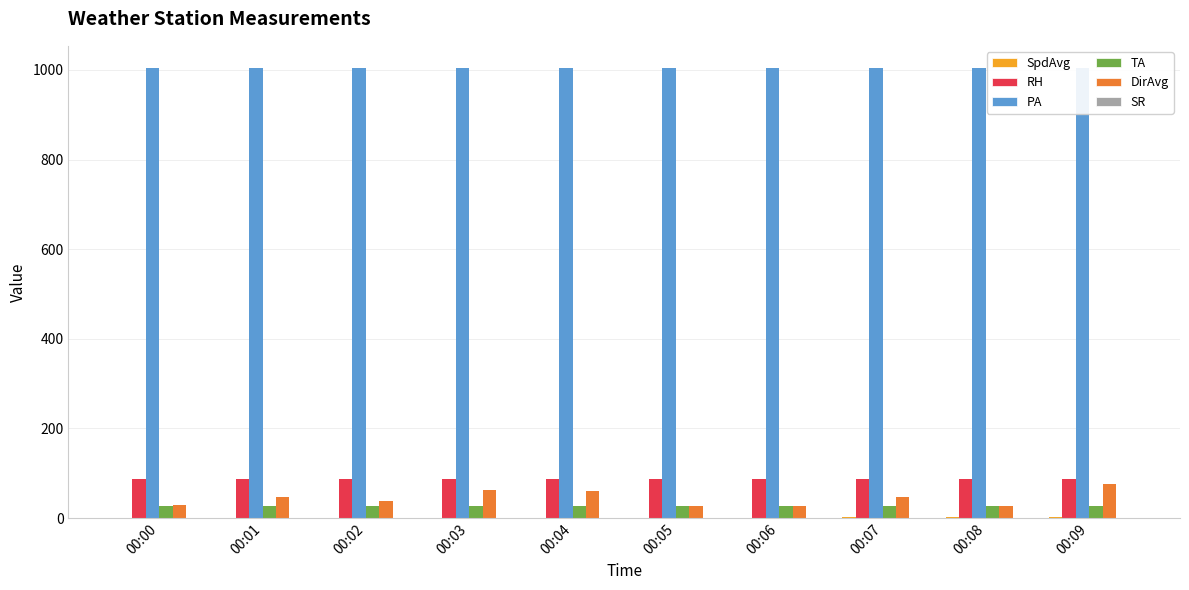

List the series in order of their peak value, lowest first.

SR, SpdAvg, TA, DirAvg, RH, PA